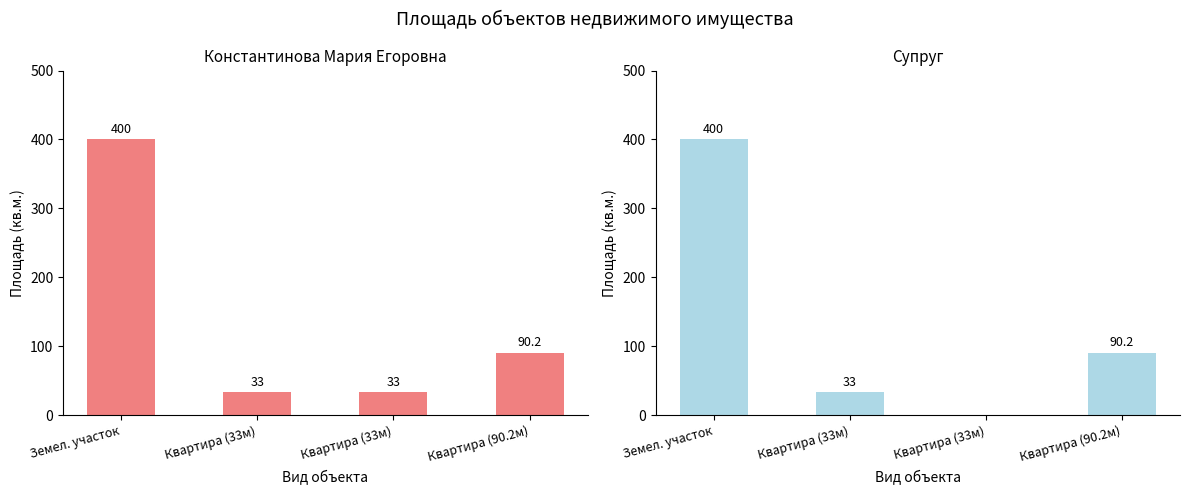

At which category does the chart reach its peak across all series?

Земел. участок